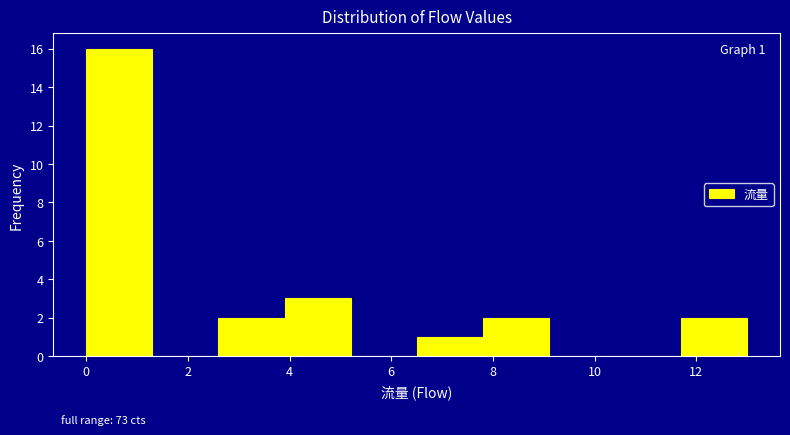

Over which range of the x-axis is the bar tallest?

0.0 to 1.3